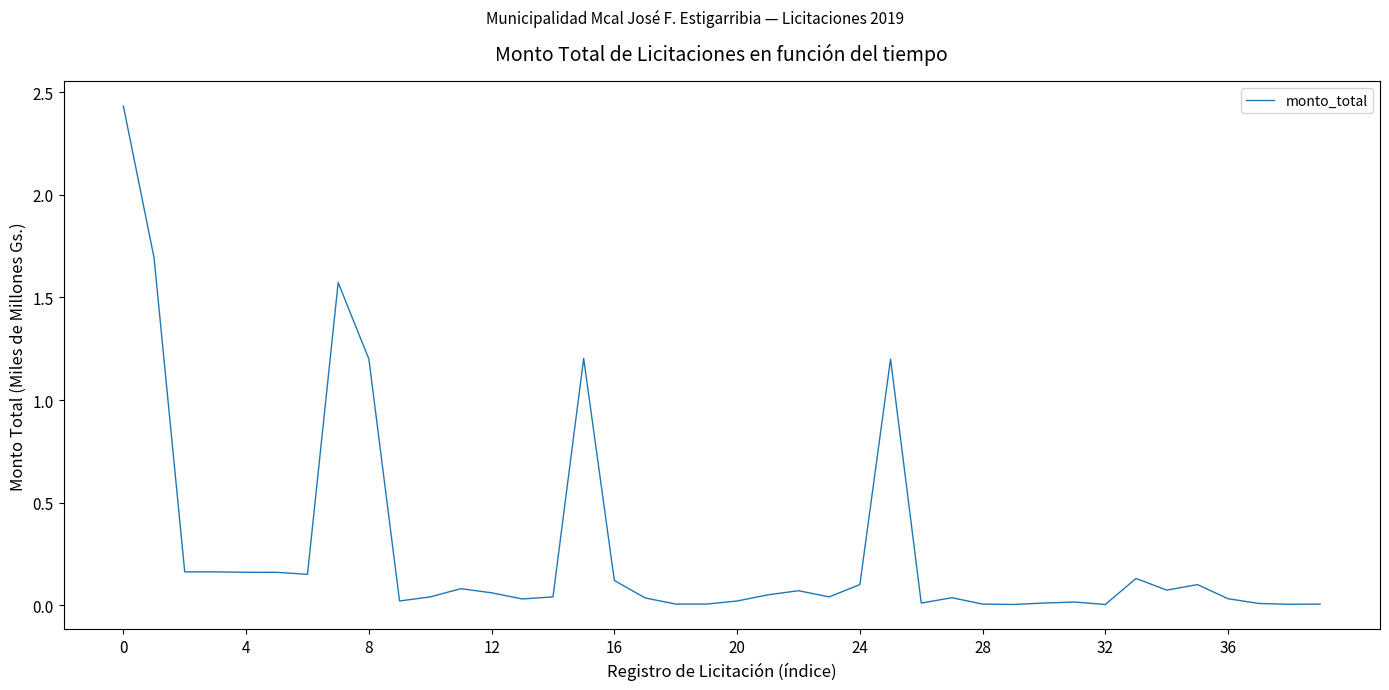

How many lines are shown in the chart?

1